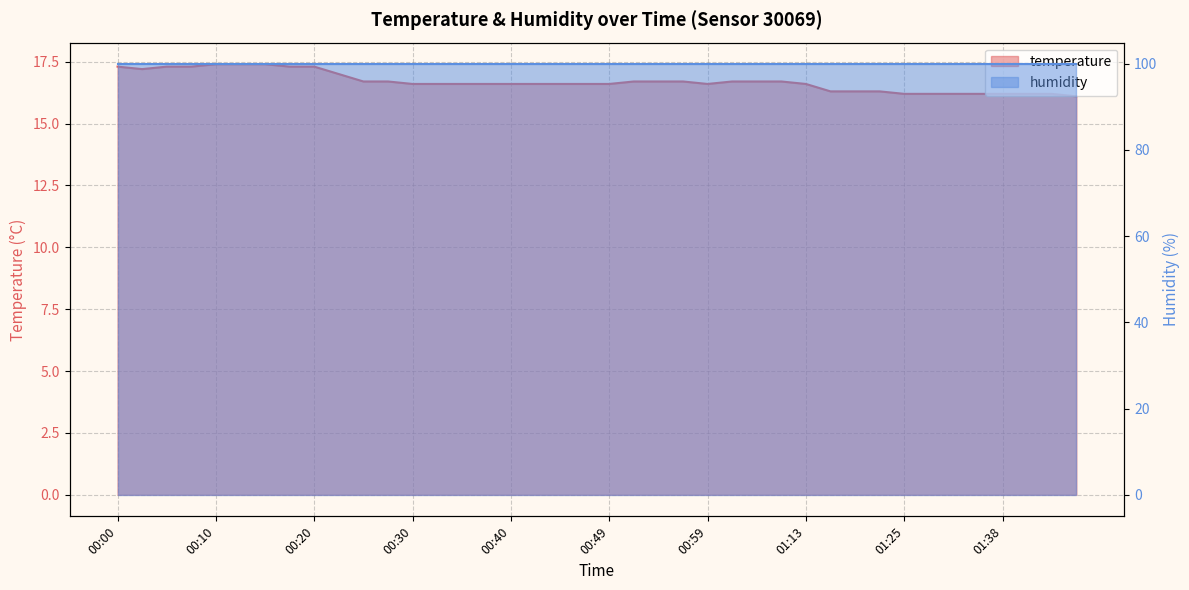

Where is the first local minimum?

00:03